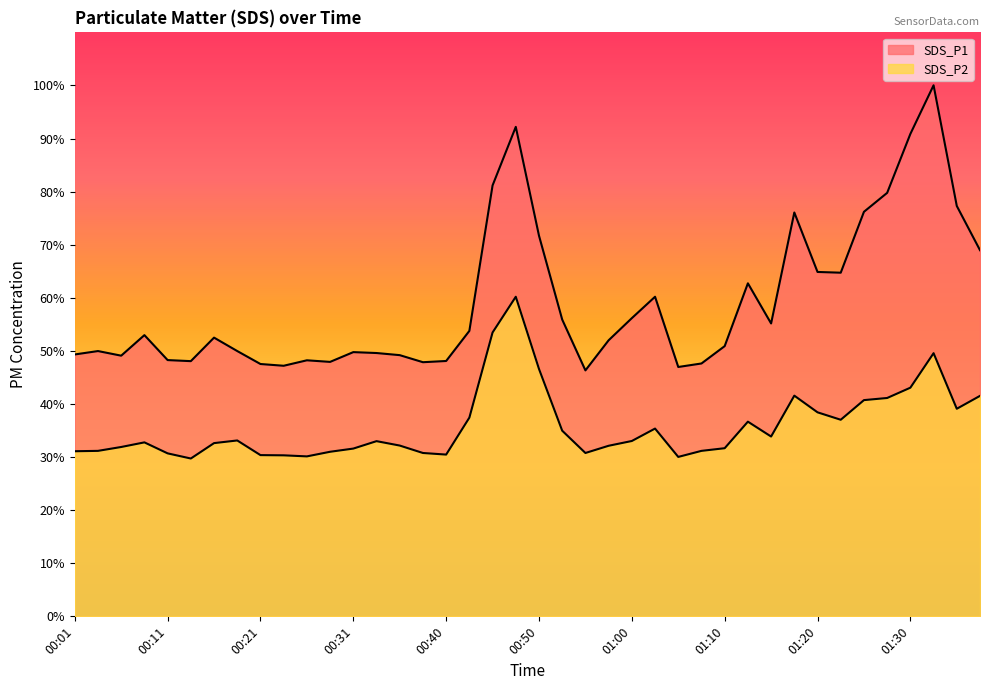

How many interior local valleys does the SDS_P2 series have?

8